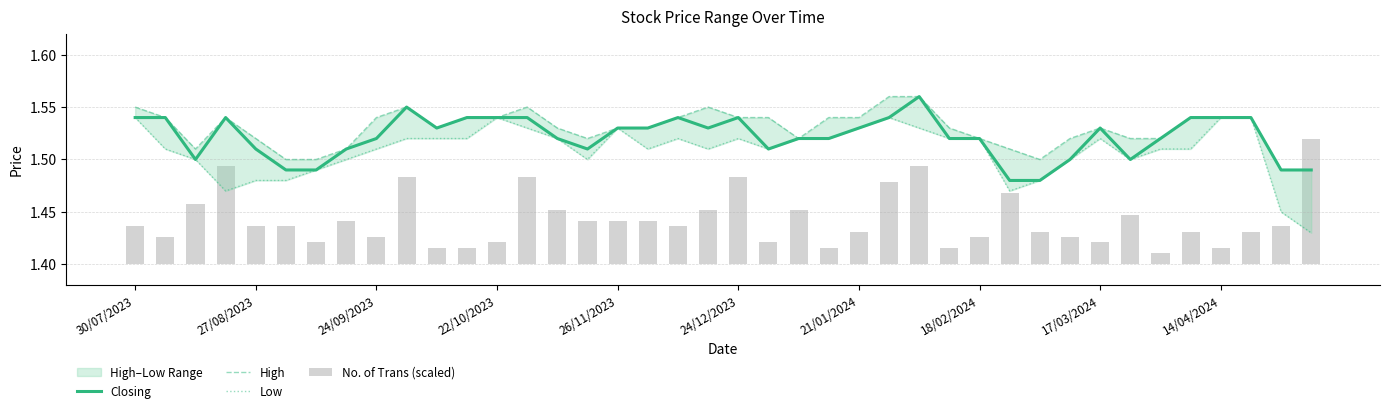

Reading right to left, extract all data points from this chart.

Closing: 1.5	1.5	1.5	1.5	1.5	1.5	1.5	1.5	1.5	1.5	1.5	1.5	1.5	1.6	1.5	1.5	1.5	1.5	1.5	1.5	1.5	1.5	1.5	1.5	1.5	1.5	1.5	1.5	1.5	1.5	1.6	1.5	1.5	1.5	1.5	1.5	1.5	1.5	1.5	1.5
High: 1.5	1.5	1.5	1.5	1.5	1.5	1.5	1.5	1.5	1.5	1.5	1.5	1.5	1.6	1.6	1.5	1.5	1.5	1.5	1.5	1.6	1.5	1.5	1.5	1.5	1.5	1.6	1.5	1.5	1.5	1.6	1.5	1.5	1.5	1.5	1.5	1.5	1.5	1.5	1.6
Low: 1.4	1.4	1.5	1.5	1.5	1.5	1.5	1.5	1.5	1.5	1.5	1.5	1.5	1.5	1.5	1.5	1.5	1.5	1.5	1.5	1.5	1.5	1.5	1.5	1.5	1.5	1.5	1.5	1.5	1.5	1.5	1.5	1.5	1.5	1.5	1.5	1.5	1.5	1.5	1.5
No. of Trans (scaled): 0.1	0.0	0.0	0.0	0.0	0.0	0.0	0.0	0.0	0.0	0.1	0.0	0.0	0.1	0.1	0.0	0.0	0.1	0.0	0.1	0.1	0.0	0.0	0.0	0.0	0.1	0.1	0.0	0.0	0.0	0.1	0.0	0.0	0.0	0.0	0.0	0.1	0.1	0.0	0.0